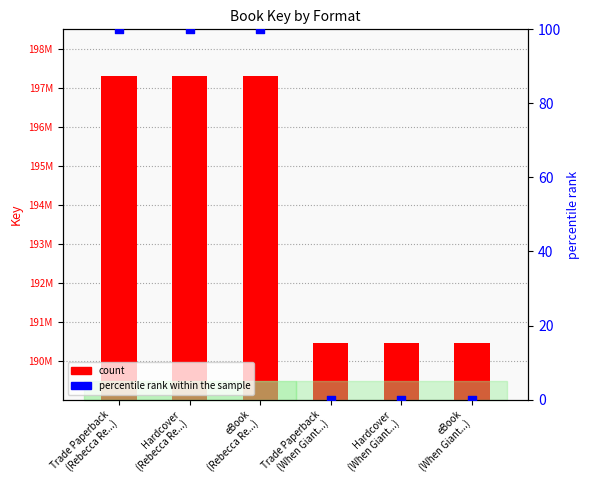

Is the value of count at Trade Paperback
(When Giant...) greater than the value of percentile rank within the sample at Trade Paperback
(When Giant...)?

Yes